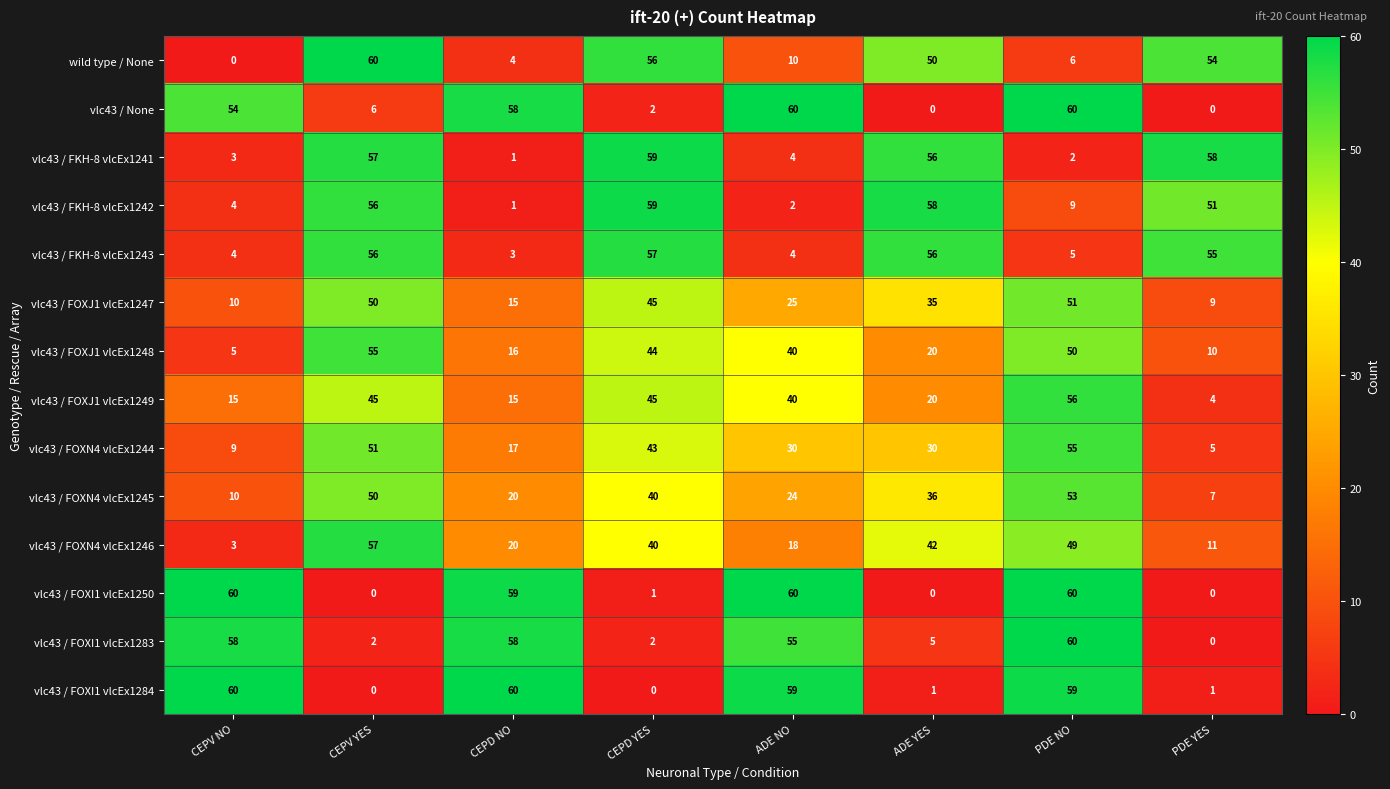

How many series are shown in this chart?

14